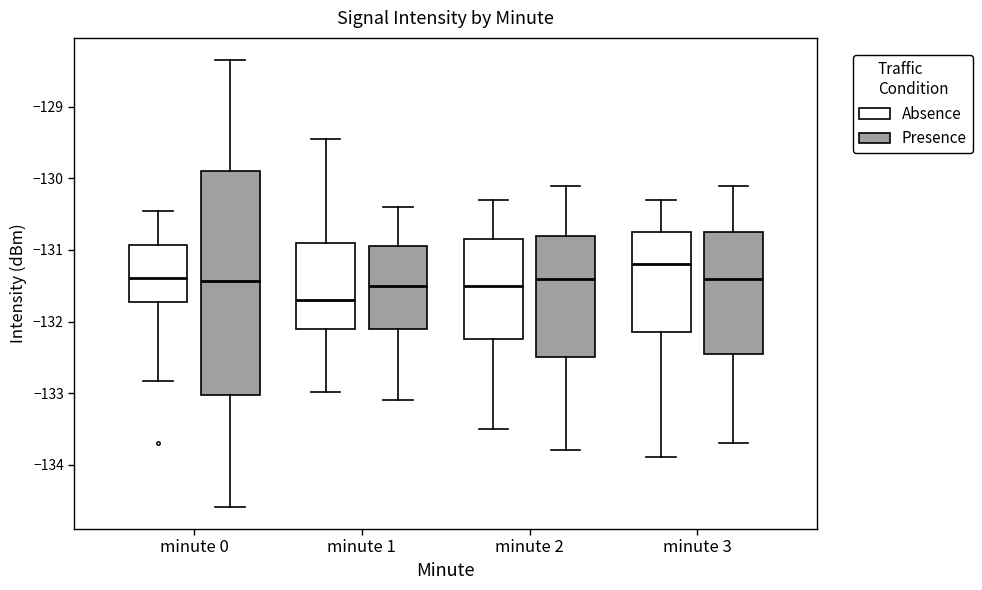

Which box is the tallest, from its lower edge to its upper edge?

minute 0 (Presence)